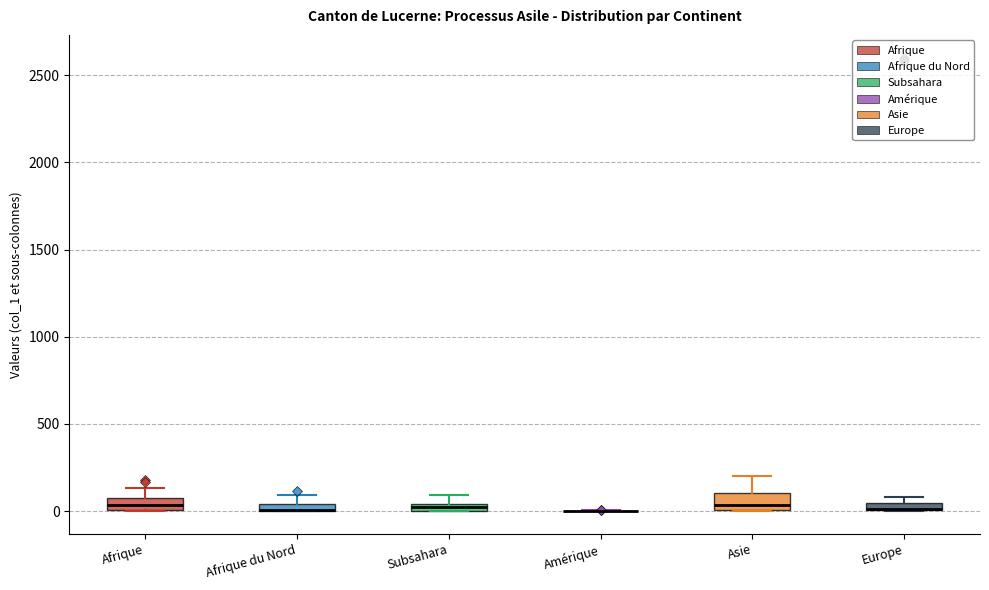

Where is the lower edge of the box for Afrique on the y-axis? The values are not printed on the chart, so give them approximately, as read against the axis.

0